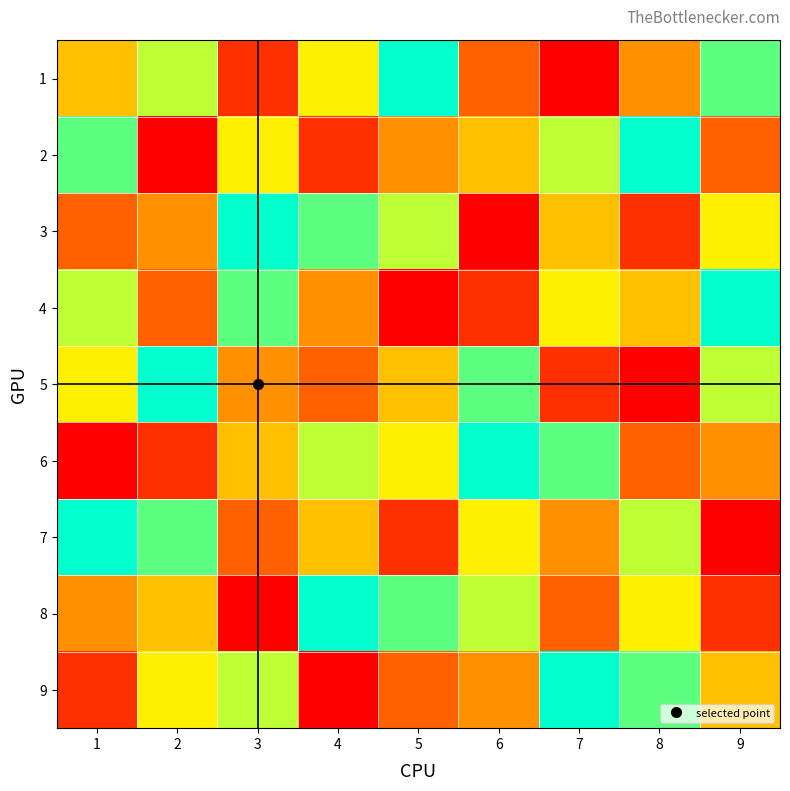

What is the total value across all series at 5?

45